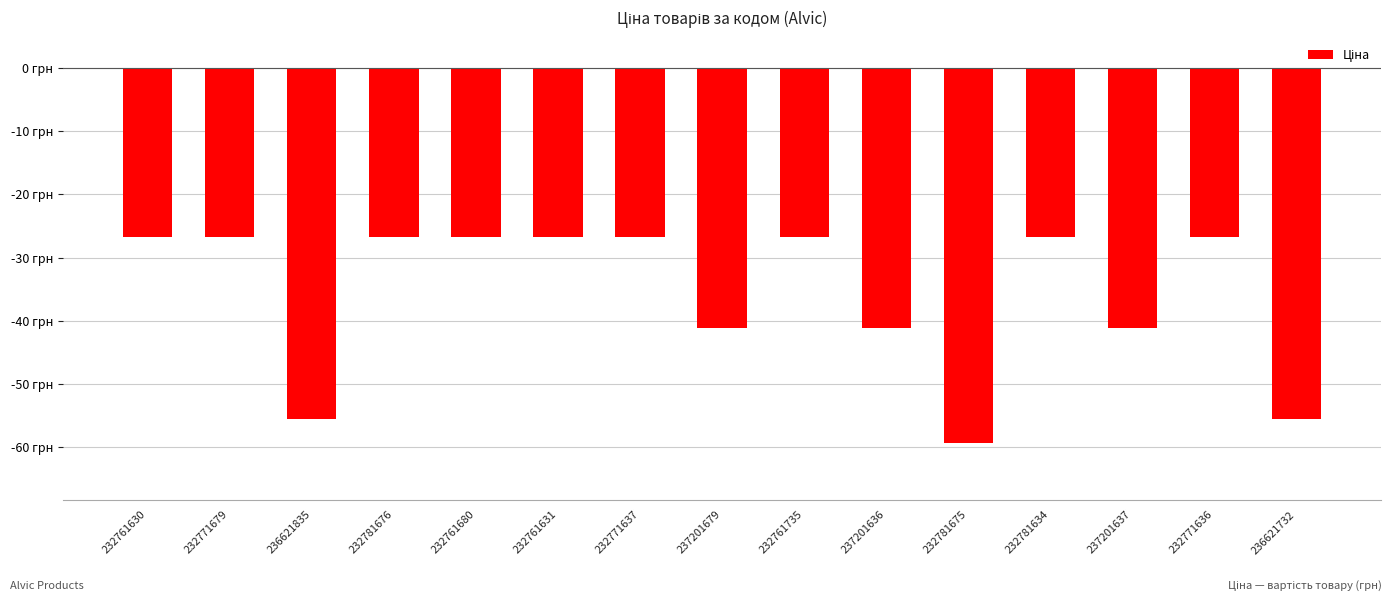

Does the chart contain any negative values?

Yes